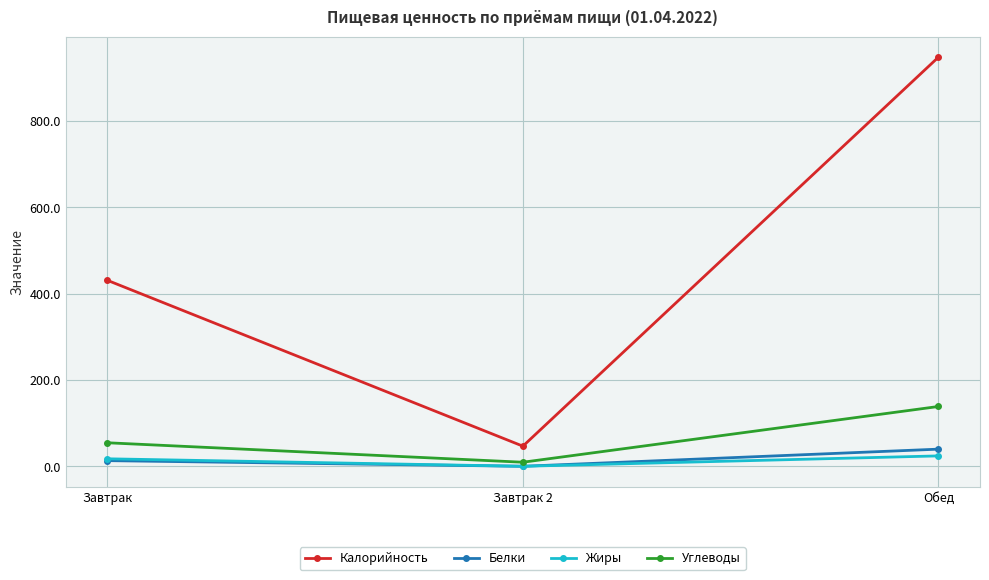

What is the difference between the Углеводы values at Завтрак and Обед?

84.0